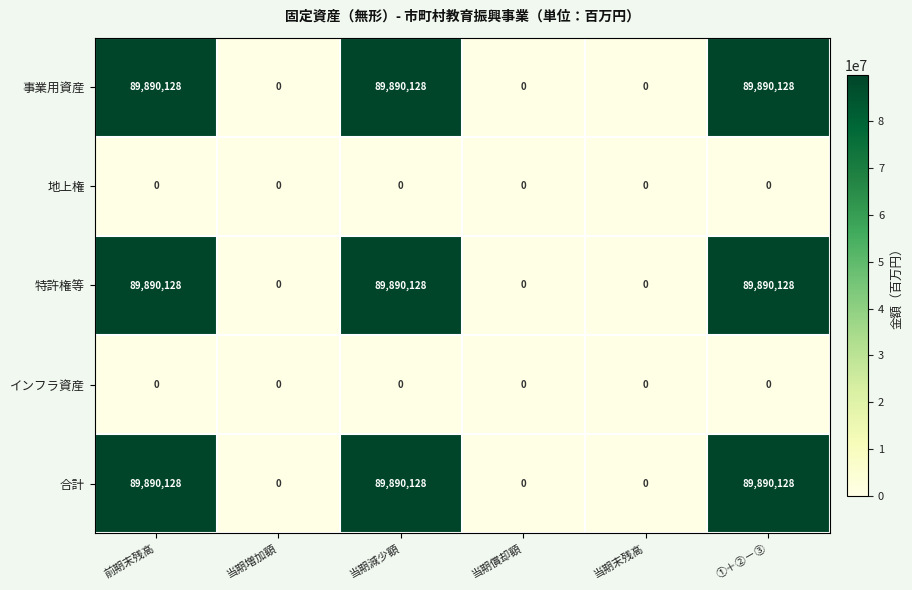

Reading right to left, extract all data points from this chart.

事業用資産: 89890128	0	0	89890128	0	89890128
地上権: 0	0	0	0	0	0
特許権等: 89890128	0	0	89890128	0	89890128
インフラ資産: 0	0	0	0	0	0
合計: 89890128	0	0	89890128	0	89890128